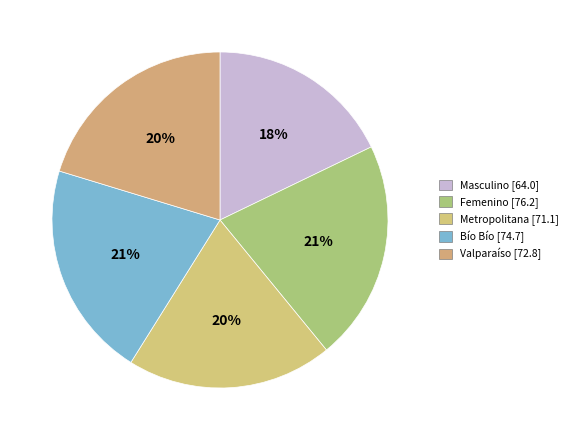

To the nearest percent, what is the difference between the Bío Bío and Metropolitana slice percentages?

1%